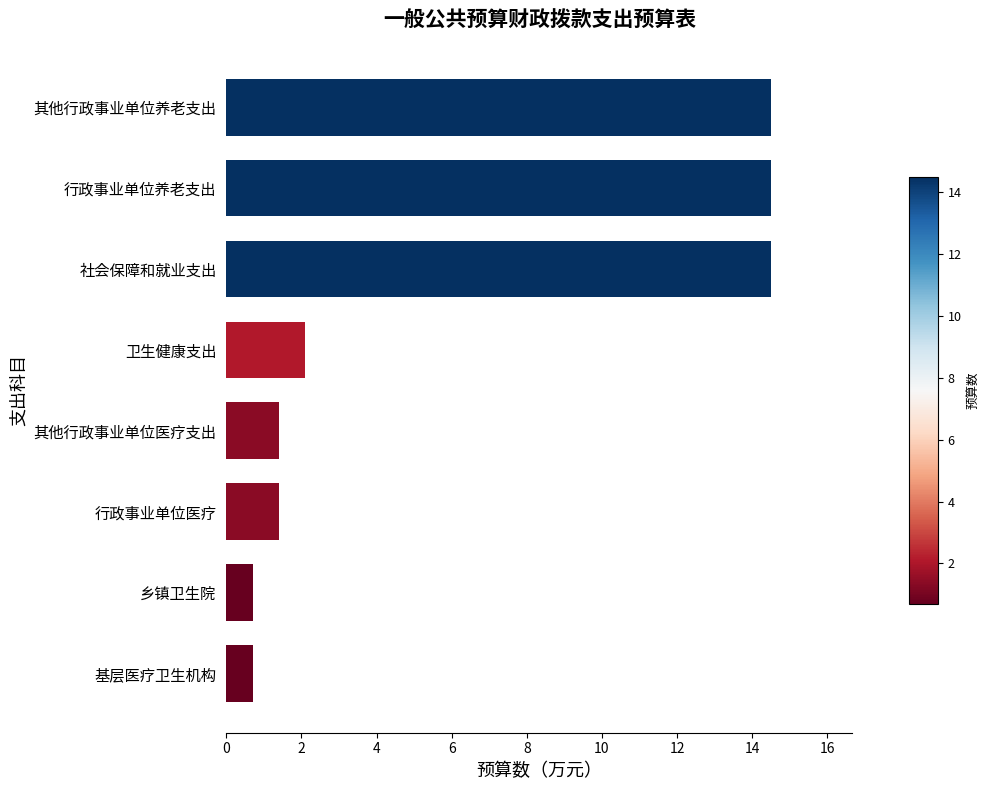

Reading bottom to top, transcribe all the data shown in this chart.

0.7	0.7	1.4	1.4	2.1	14.5	14.5	14.5